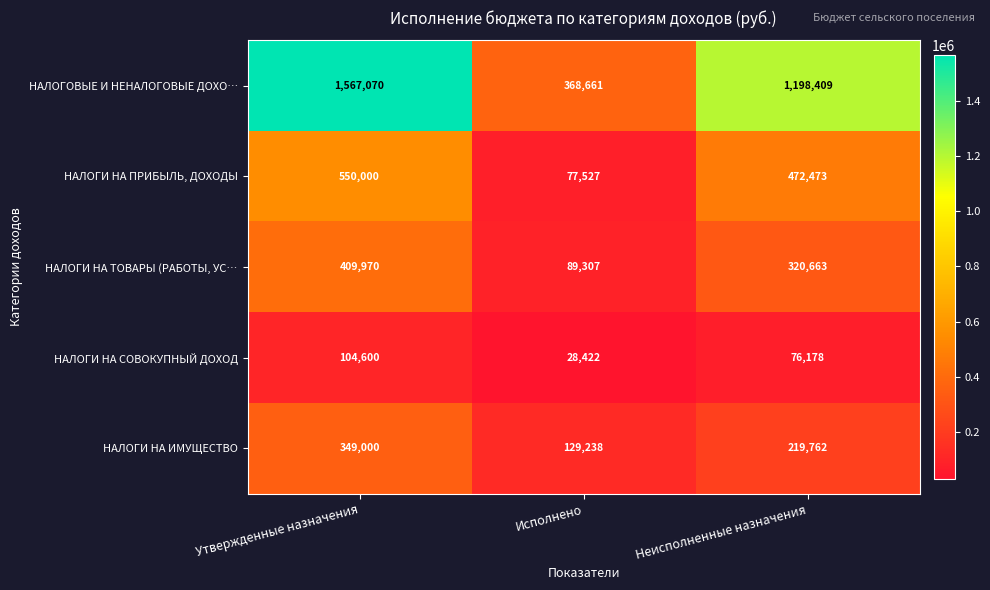

Which category has the highest value across all series?

Утвержденные назначения